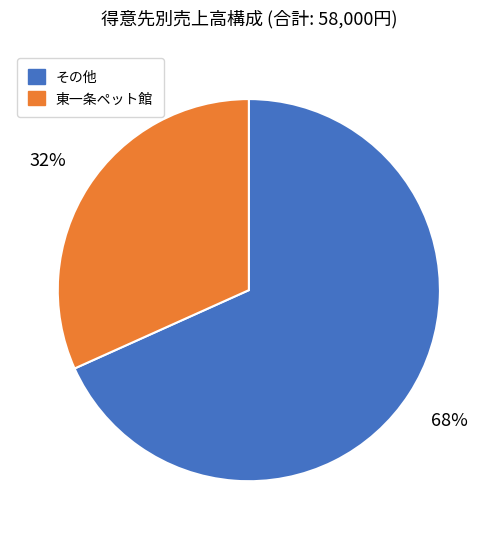

Is there a majority slice in this chart?

Yes